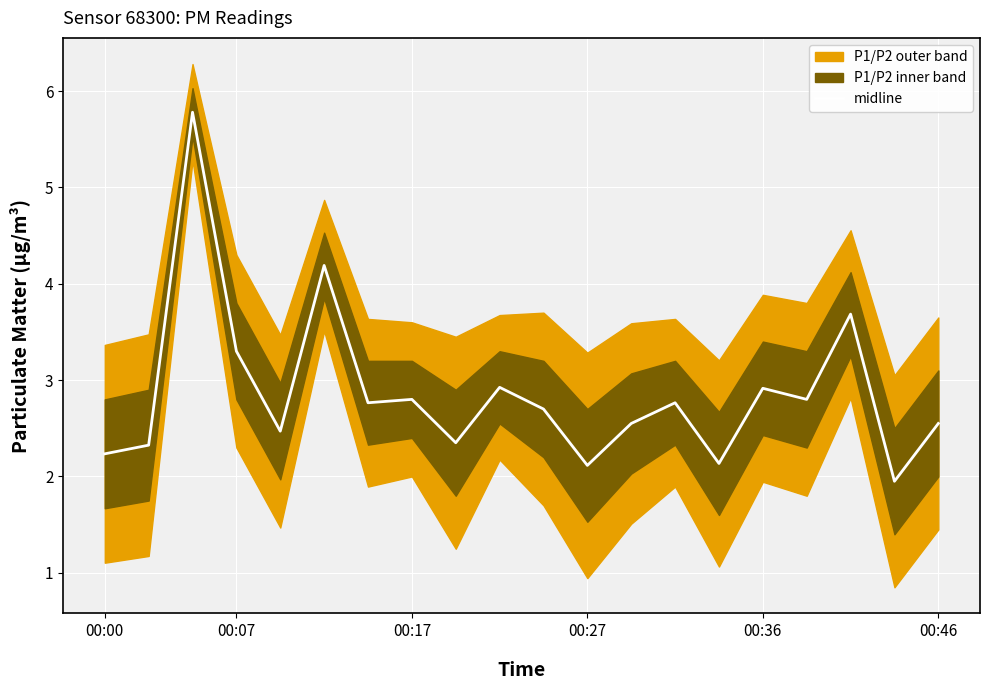

What is the difference between the second highest and second lowest values?

2.1